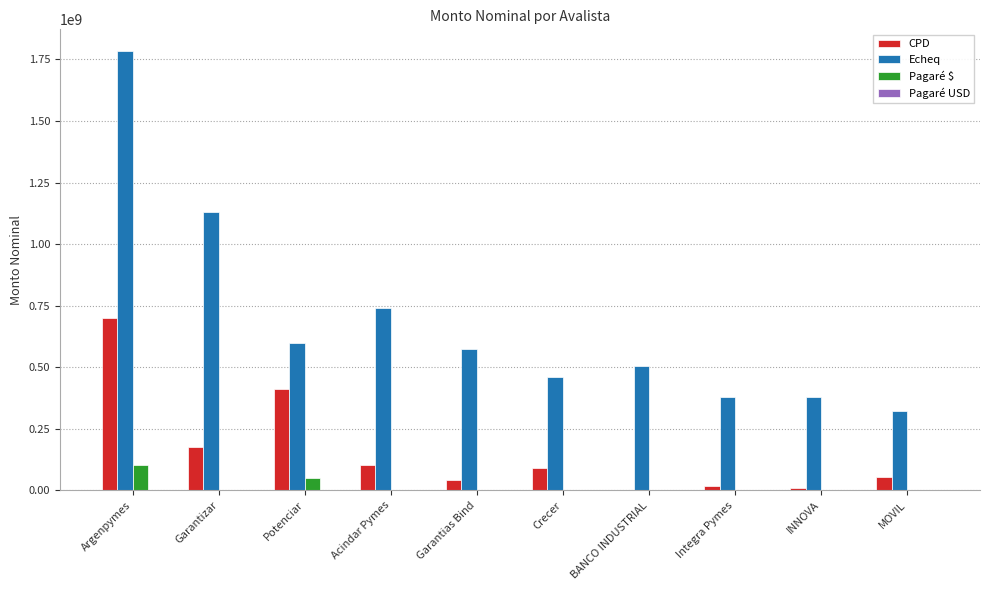

Count the number of data series in this chart.

4